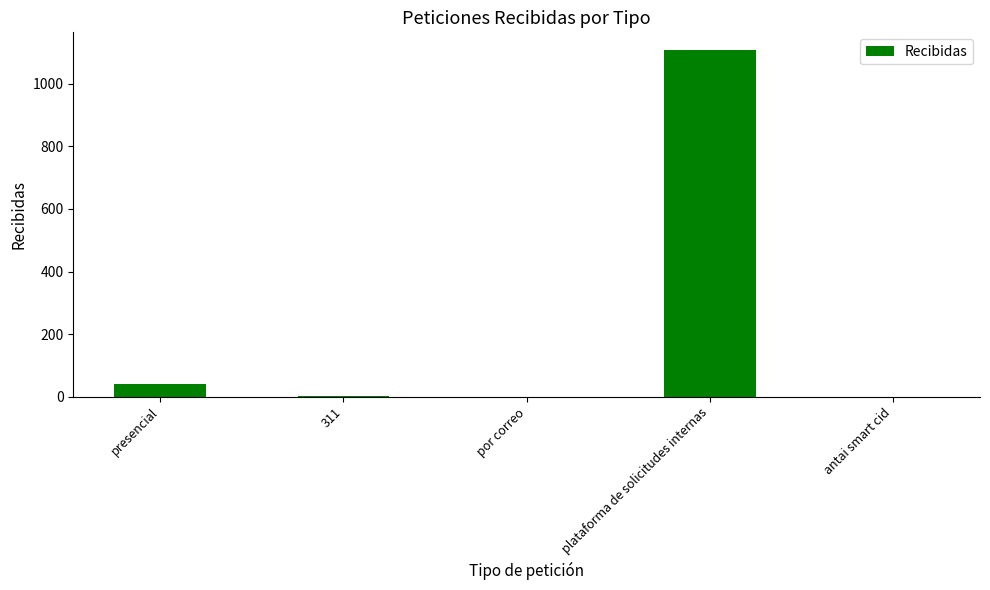

Which has a higher value, presencial or antai smart cid?

presencial